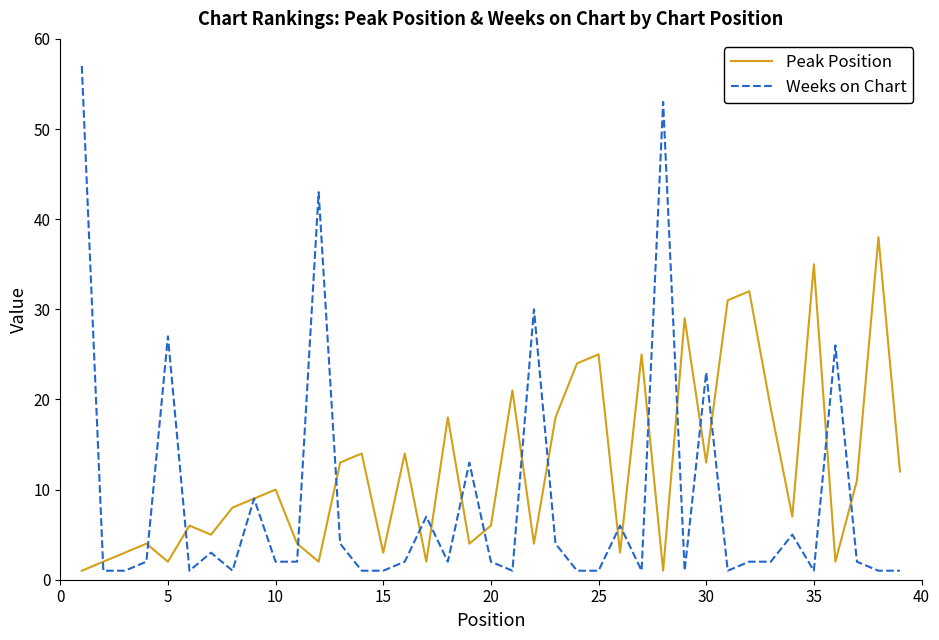

What is the average value of the Weeks on Chart series?

9